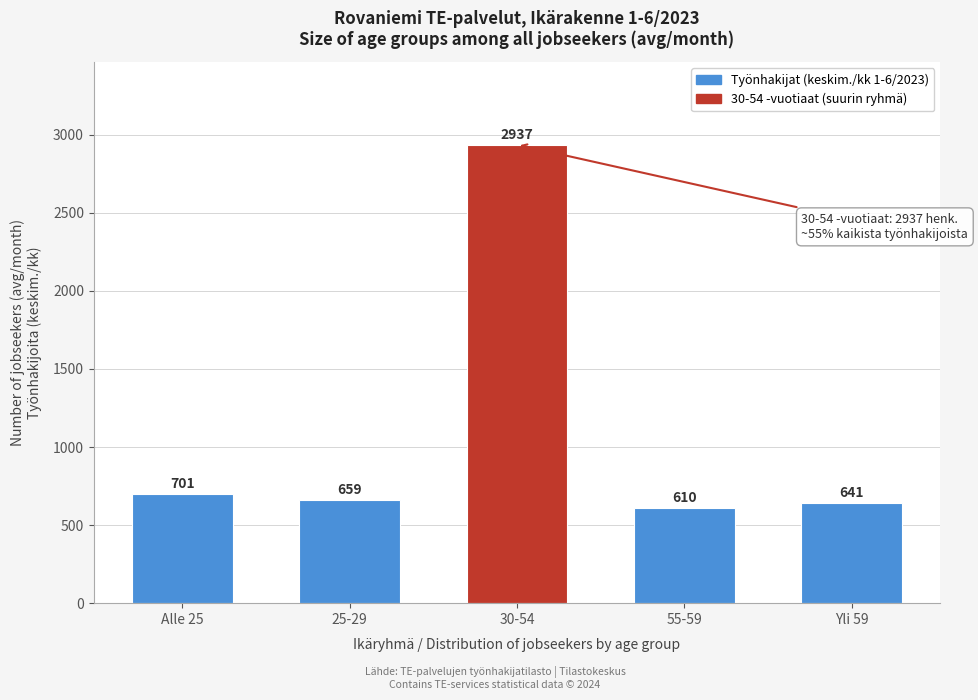

Reading right to left, what are all the values shown in this chart?

Yli 59=641	55-59=610	30-54=2937	25-29=659	Alle 25=701